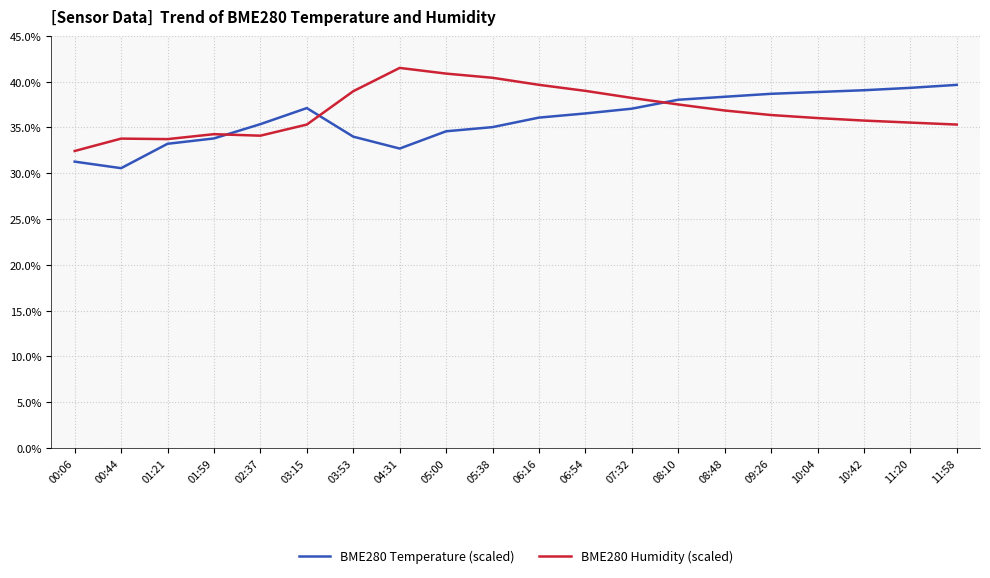

True or false: BME280 Temperature (scaled) has a value of 35.0 at 05:38.

True